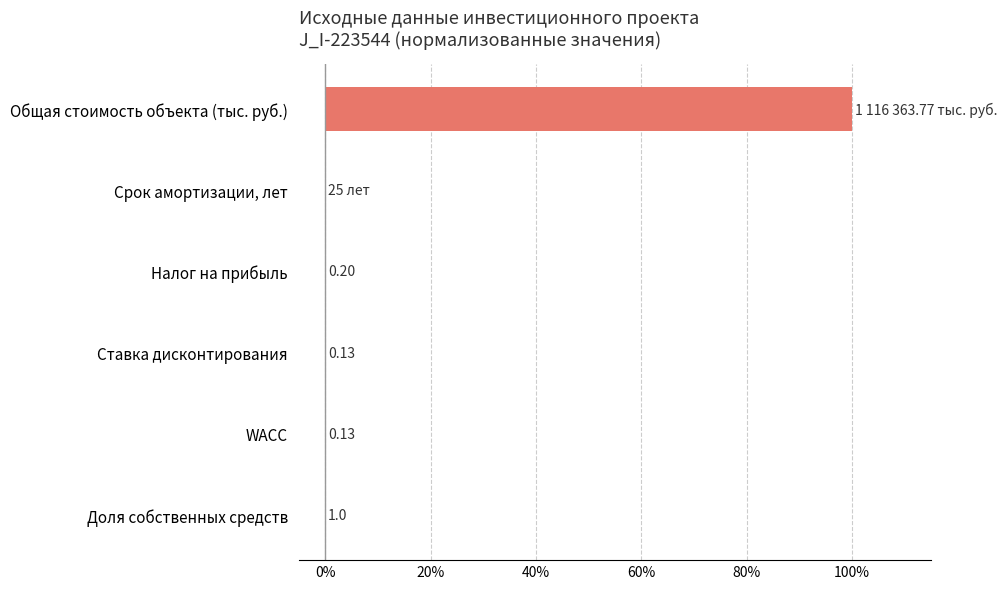

What is the greatest value displayed?

100.0